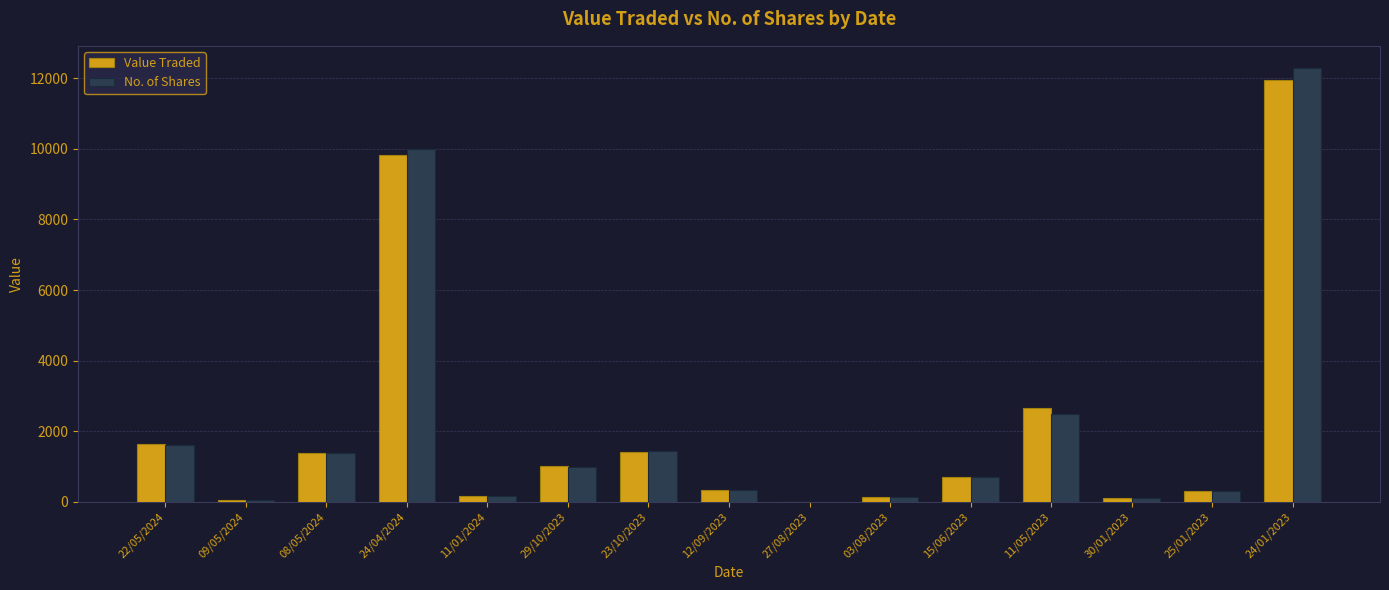

Between 03/08/2023 and 11/05/2023, which series saw the biggest shift?

Value Traded